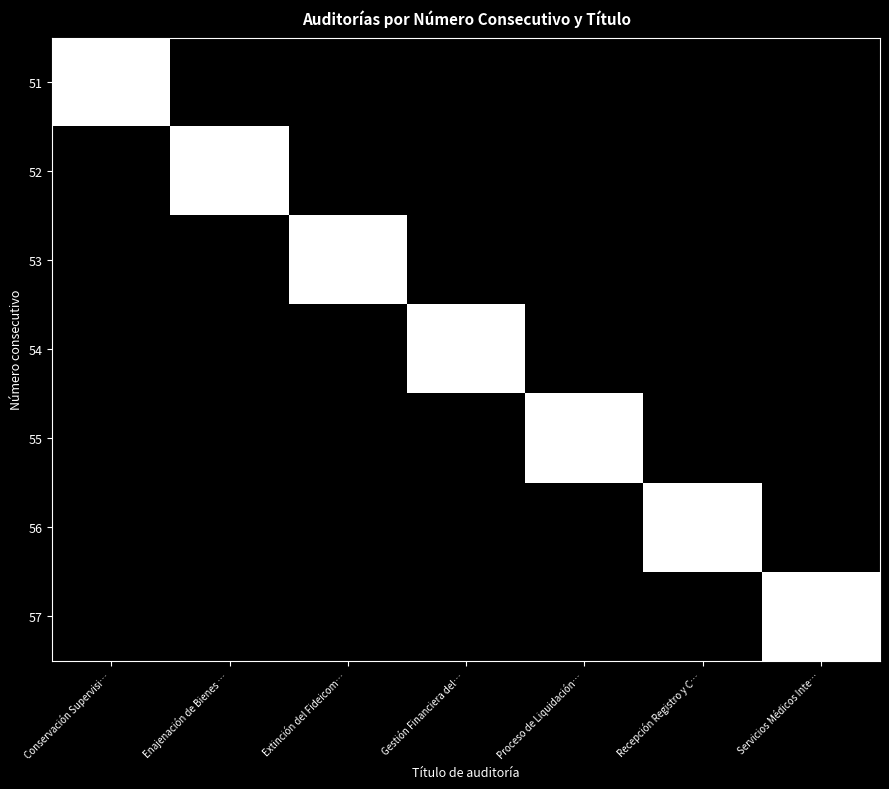

Reading left to right, extract all data points from this chart.

51: Conservación Supervisi…=10286	Enajenación de Bienes …=0	Extinción del Fideicom…=0	Gestión Financiera del…=0	Proceso de Liquidación…=0	Recepción Registro y C…=0	Servicios Médicos Inte…=0
52: Conservación Supervisi…=0	Enajenación de Bienes …=10286	Extinción del Fideicom…=0	Gestión Financiera del…=0	Proceso de Liquidación…=0	Recepción Registro y C…=0	Servicios Médicos Inte…=0
53: Conservación Supervisi…=0	Enajenación de Bienes …=0	Extinción del Fideicom…=10286	Gestión Financiera del…=0	Proceso de Liquidación…=0	Recepción Registro y C…=0	Servicios Médicos Inte…=0
54: Conservación Supervisi…=0	Enajenación de Bienes …=0	Extinción del Fideicom…=0	Gestión Financiera del…=10286	Proceso de Liquidación…=0	Recepción Registro y C…=0	Servicios Médicos Inte…=0
55: Conservación Supervisi…=0	Enajenación de Bienes …=0	Extinción del Fideicom…=0	Gestión Financiera del…=0	Proceso de Liquidación…=10286	Recepción Registro y C…=0	Servicios Médicos Inte…=0
56: Conservación Supervisi…=0	Enajenación de Bienes …=0	Extinción del Fideicom…=0	Gestión Financiera del…=0	Proceso de Liquidación…=0	Recepción Registro y C…=10286	Servicios Médicos Inte…=0
57: Conservación Supervisi…=0	Enajenación de Bienes …=0	Extinción del Fideicom…=0	Gestión Financiera del…=0	Proceso de Liquidación…=0	Recepción Registro y C…=0	Servicios Médicos Inte…=10286